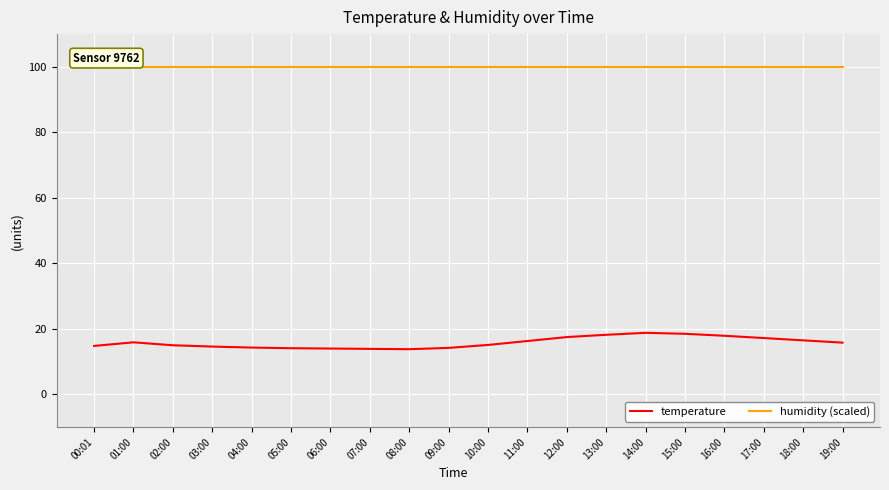

True or false: temperature and humidity (scaled) cross at least once.

False